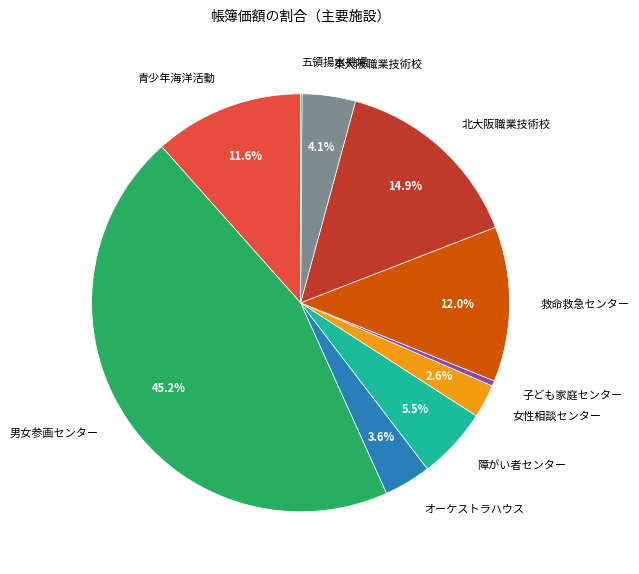

Which category has the biggest portion of the pie?

男女参画センター